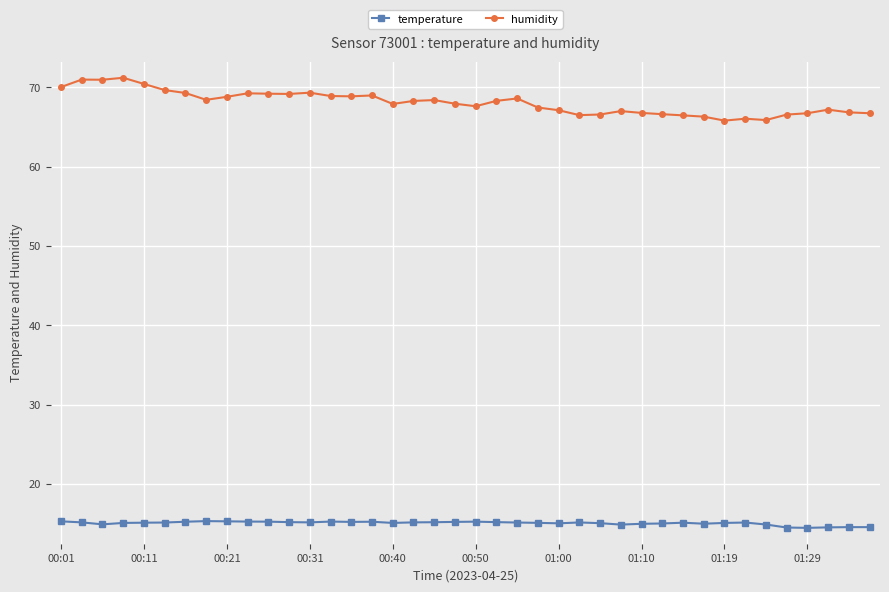

True or false: temperature has more than 1 points higher than both neighbors.

True